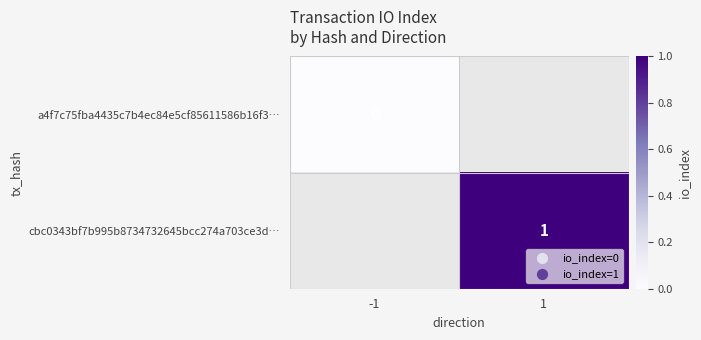

The value of cbc0343bf7b995b8734732645bcc274a703ce3d… at 1 is 1. True or false?

True